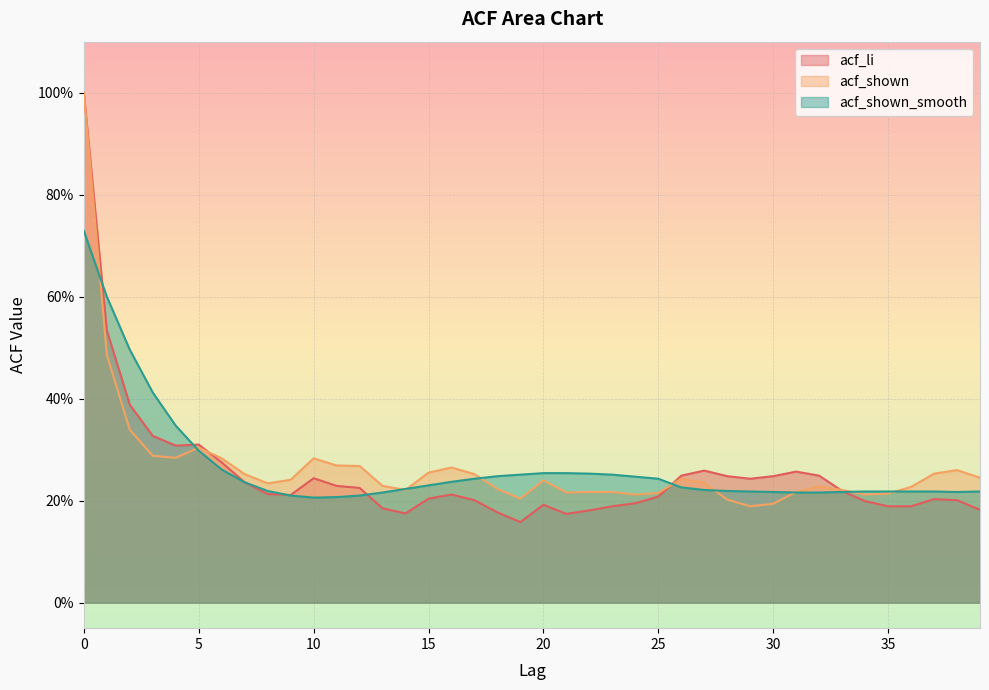

What is the sum of the acf_shown values at 12 and 34?

0.5